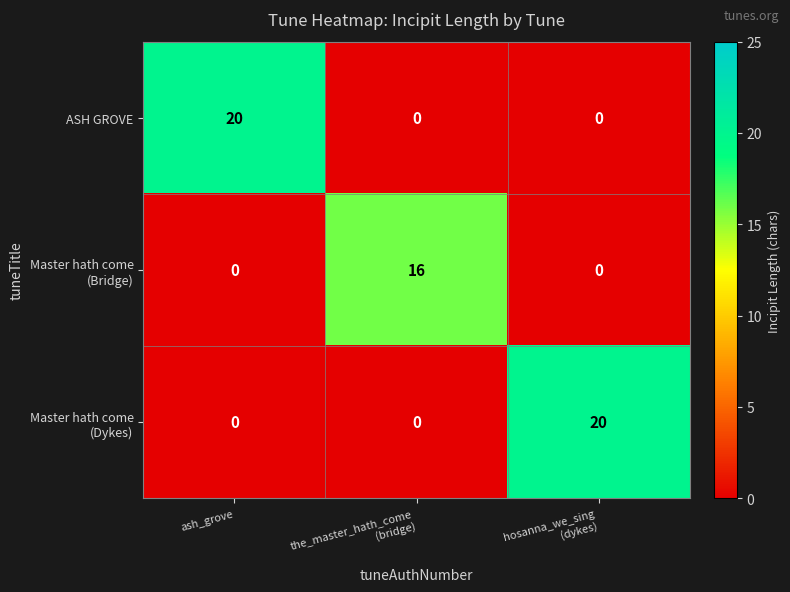

What is the sum of all ASH GROVE values?

20